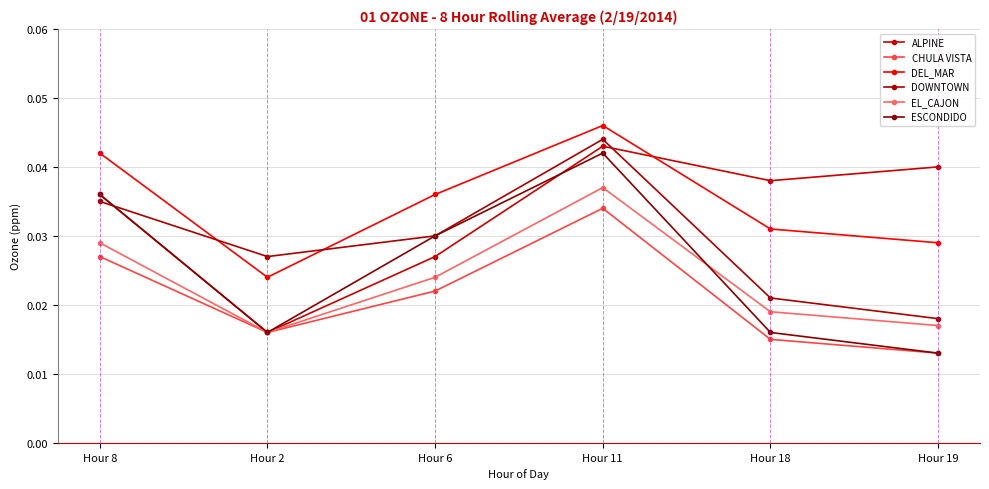

Where is the first local minimum for DOWNTOWN?

Hour 2